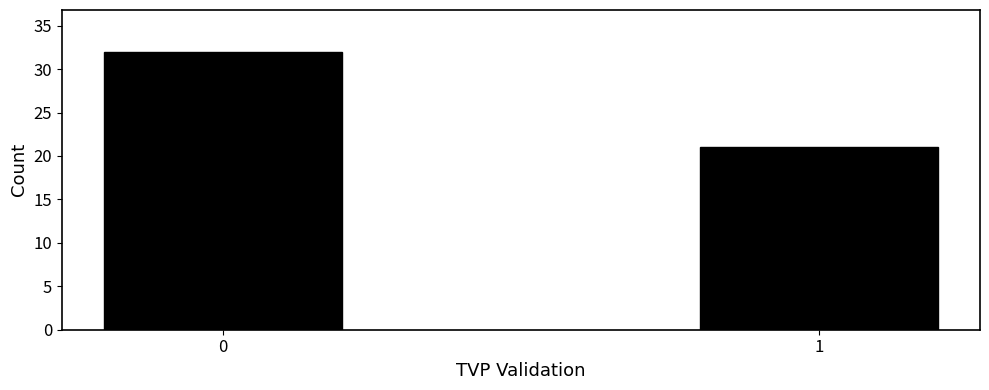

Reading left to right, list all the values displayed in this chart.

0=32	1=21